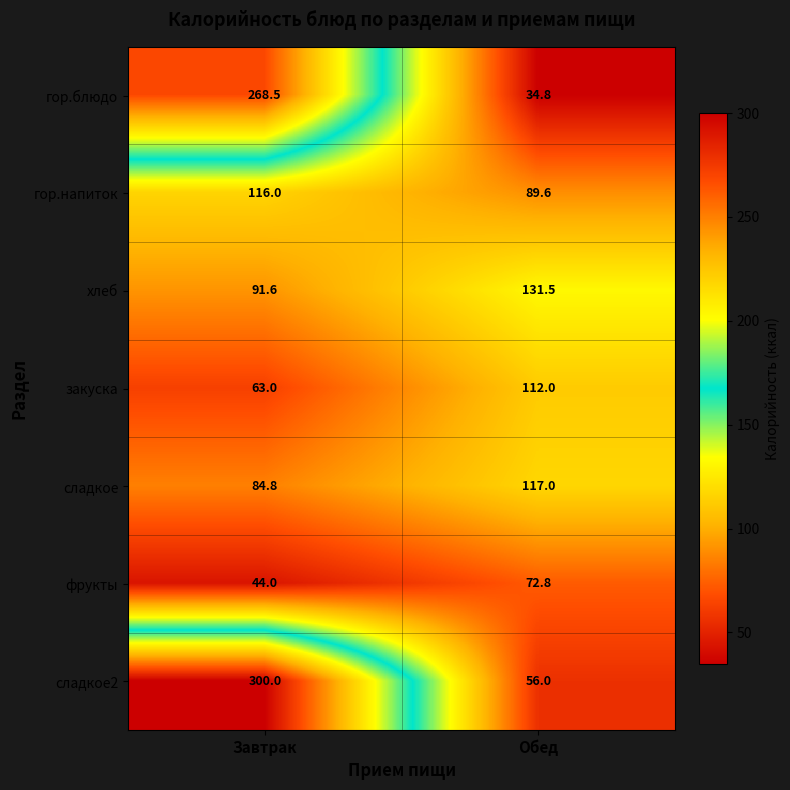

Reading left to right, extract all data points from this chart.

гор.блюдо: Завтрак=268.5	Обед=34.8
гор.напиток: Завтрак=116.0	Обед=89.6
хлеб: Завтрак=91.6	Обед=131.5
закуска: Завтрак=63.0	Обед=112.0
сладкое: Завтрак=84.8	Обед=117.0
фрукты: Завтрак=44.0	Обед=72.8
сладкое2: Завтрак=300.0	Обед=56.0